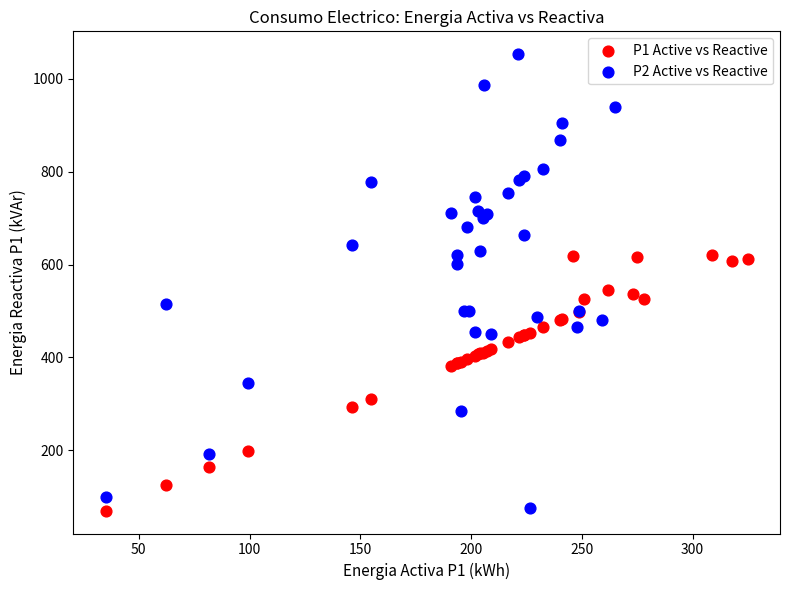

Which series has the widest spread of Y values?

P2 Active vs Reactive